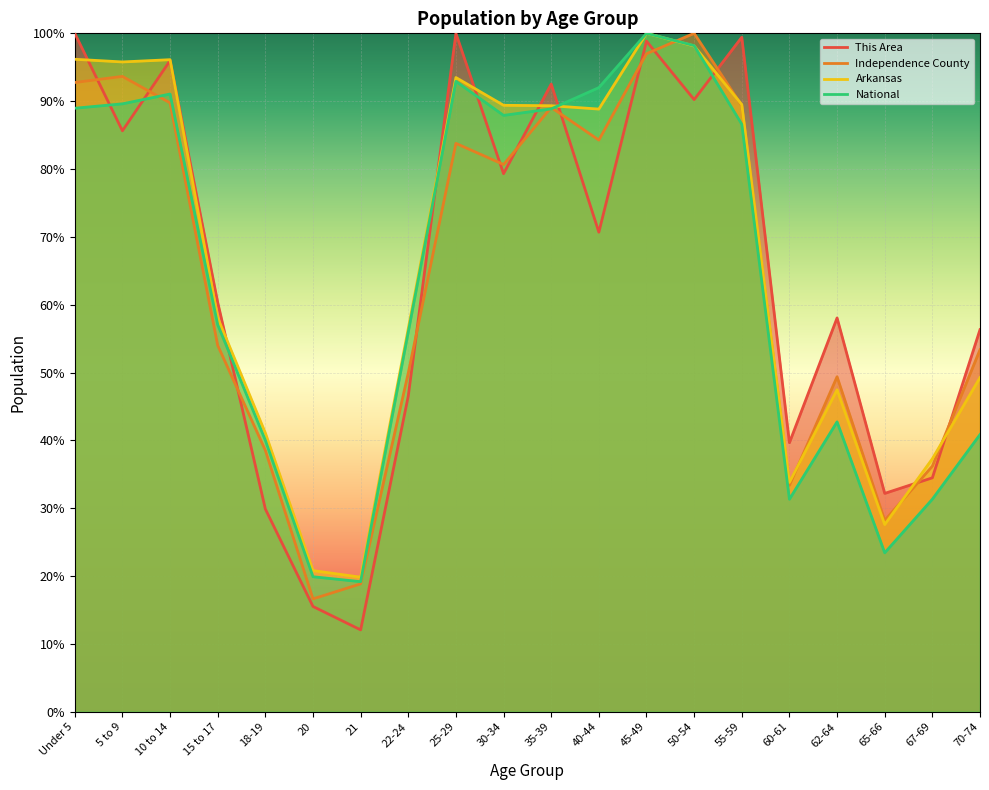

Rank the categories by Arkansas value from lowest to highest.

21, 20, 65-66, 60-61, 67-69, 18-19, 62-64, 70-74, 22-24, 15 to 17, 40-44, 35-39, 30-34, 55-59, 25-29, 5 to 9, 10 to 14, Under 5, 50-54, 45-49